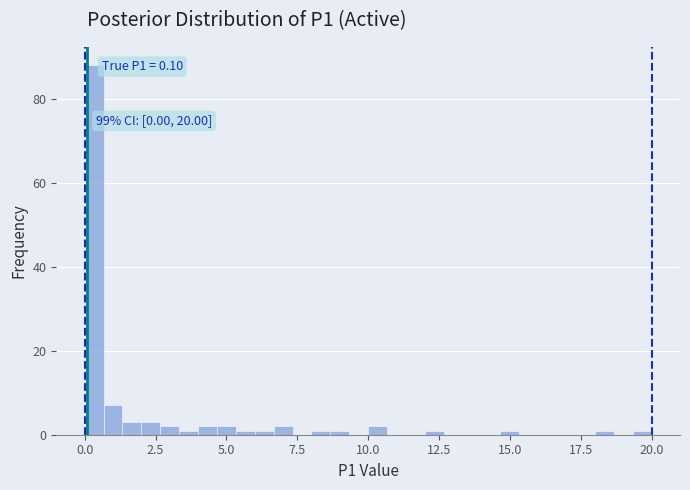

Around what value on the x-axis is the tallest bar? Give the approximate position of its centre, as read against the axis.

0.5